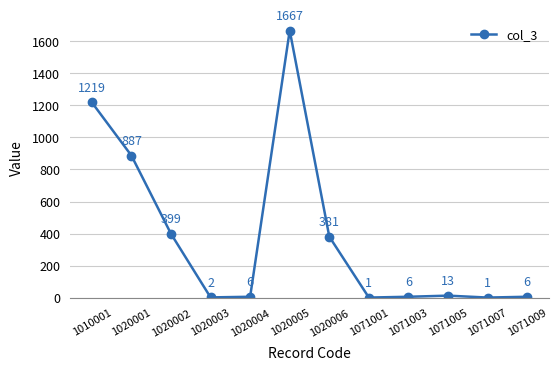

Does the chart display data point markers on the line(s)?

Yes